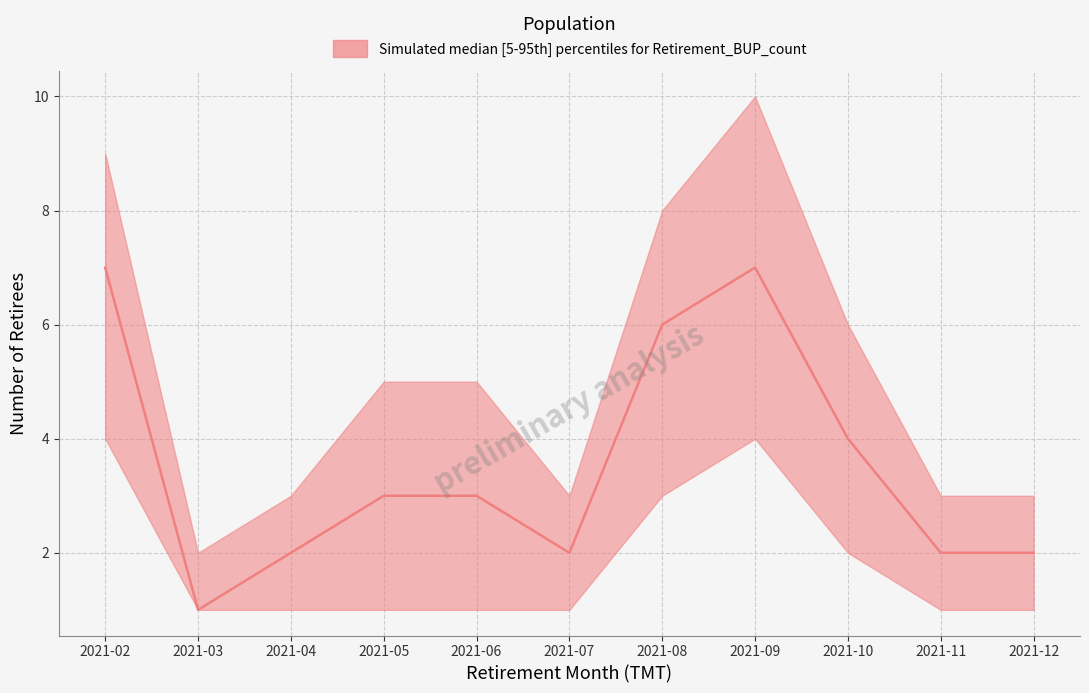

Count the lower values in the range 1 to 3.

9